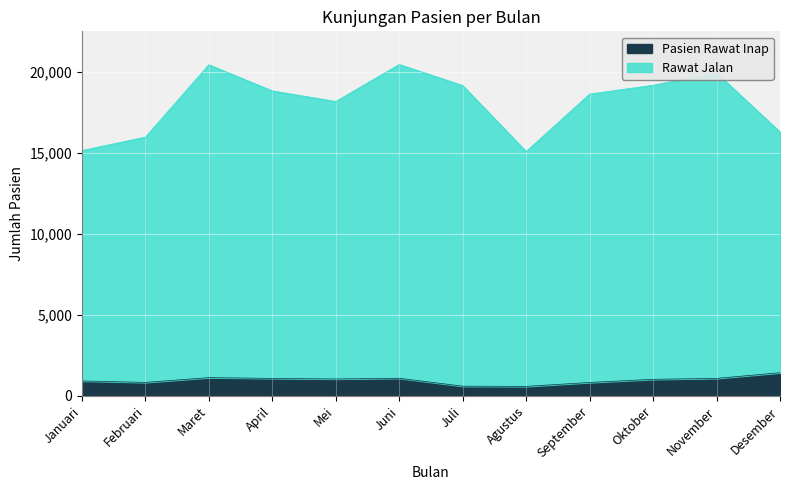

What position from the left is Agustus?

8